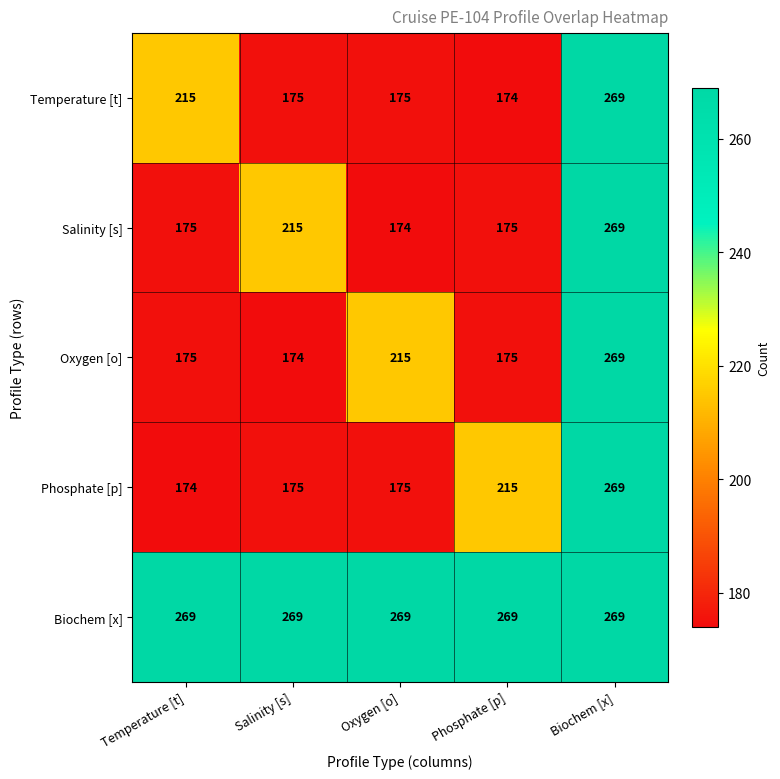

What is the greatest value displayed?

269